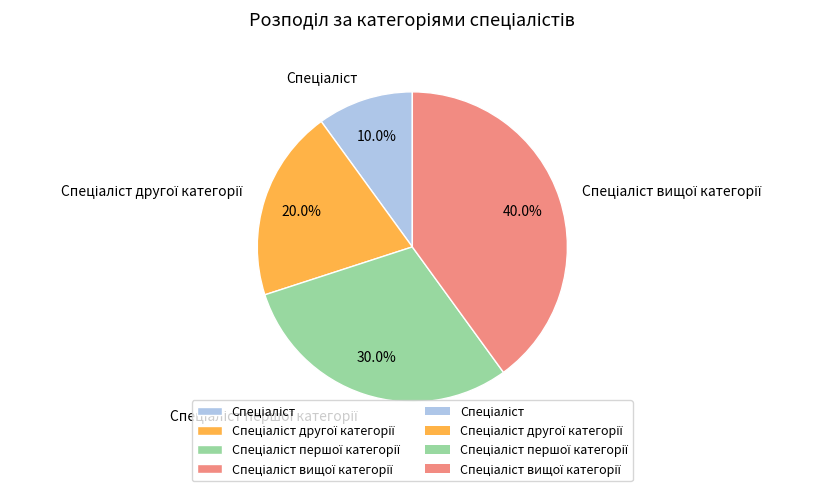

Does any single category account for the majority?

No